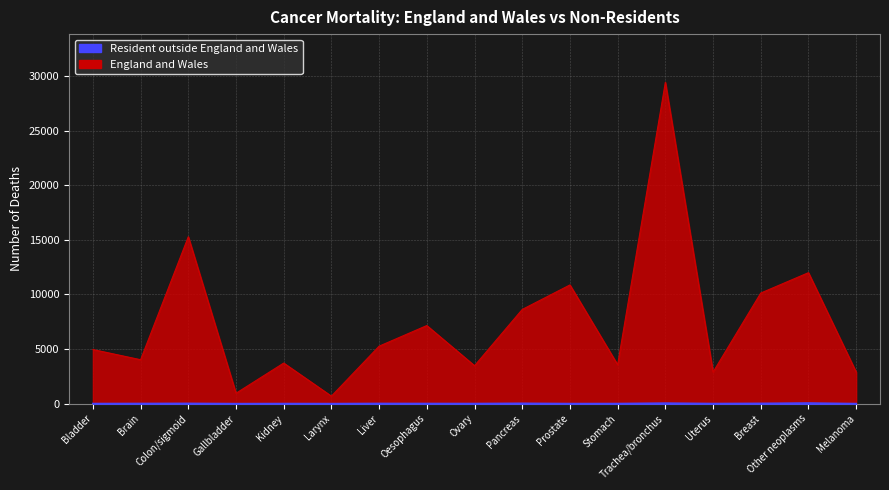

Does the chart have visible grid lines?

Yes